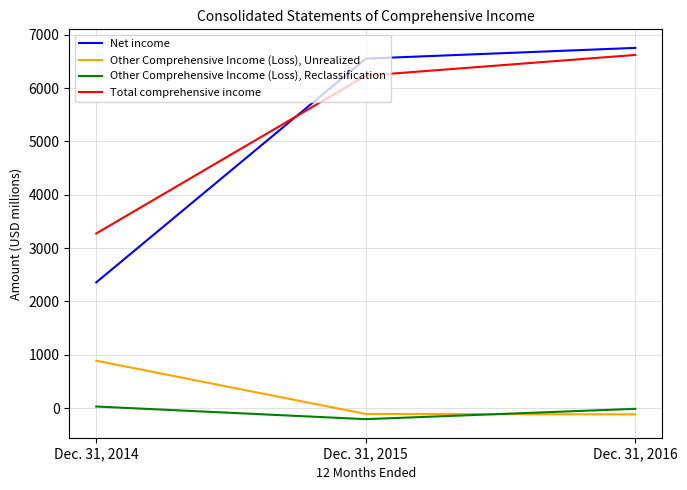

True or false: Total comprehensive income has a value of 3274 at Dec. 31, 2014.

True